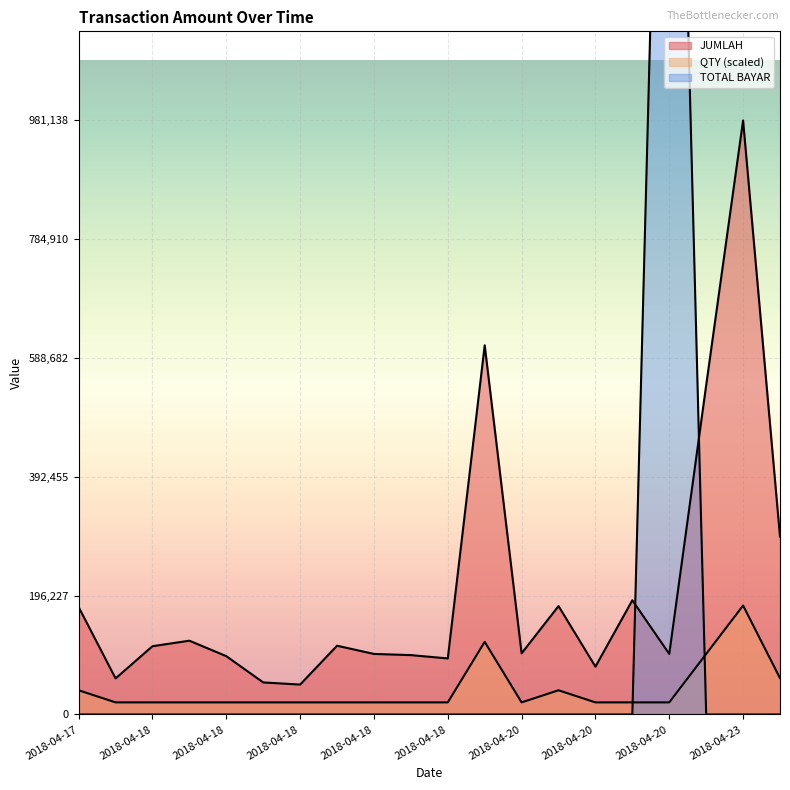

Where is the first local maximum for QTY?

2018-04-18